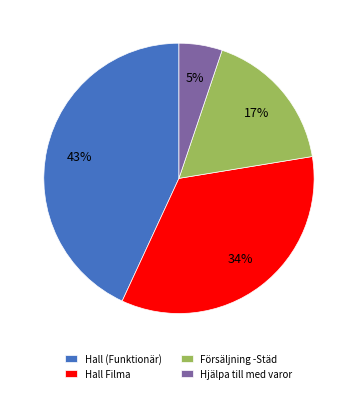

Do Hall Filma and Försäljning -Städ together represent more than half of the pie?

Yes